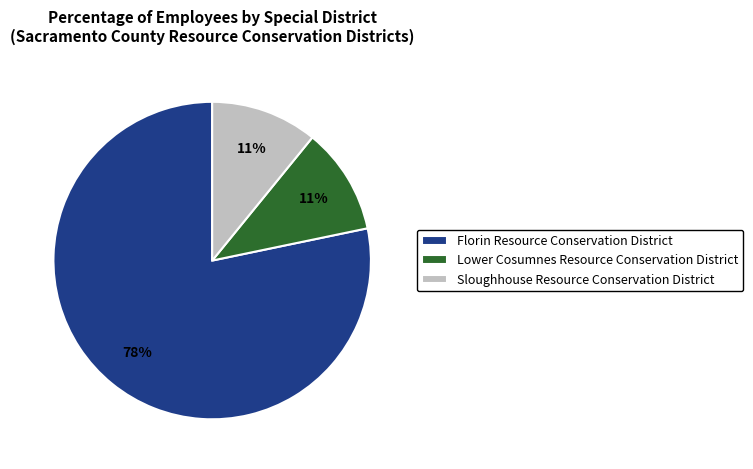

What is the ratio of the value at Sloughhouse Resource Conservation District to the value at Lower Cosumnes Resource Conservation District?

1.0